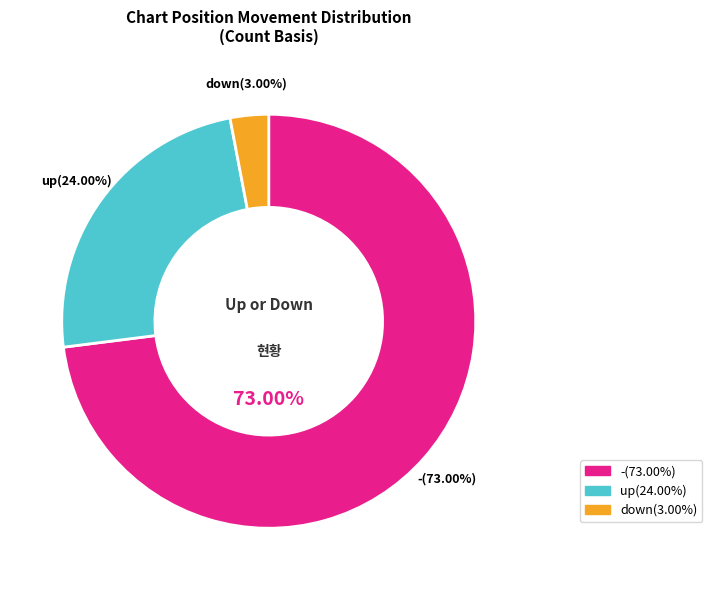

True or false: up accounts for 24% of the total.

True